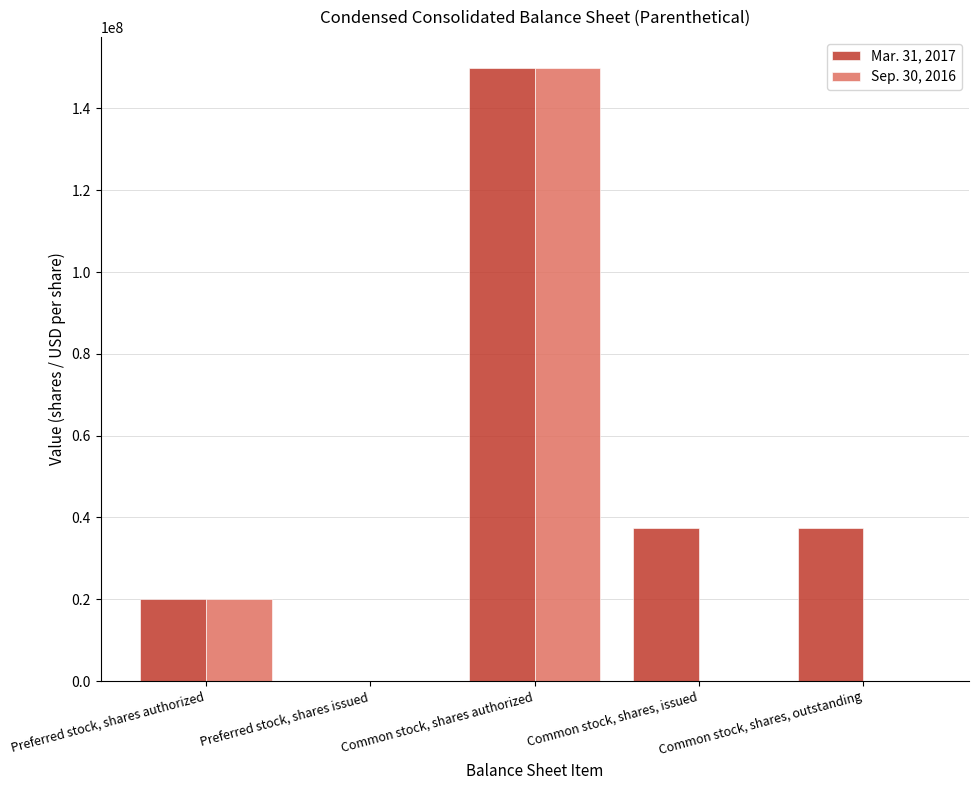

Reading right to left, list all the values displayed in this chart.

Mar. 31, 2017: Common stock, shares, outstanding=37538165	Common stock, shares, issued=37538165	Common stock, shares authorized=150000000	Preferred stock, shares issued=0	Preferred stock, shares authorized=20000000
Sep. 30, 2016: Common stock, shares, outstanding=0	Common stock, shares, issued=0	Common stock, shares authorized=150000000	Preferred stock, shares issued=0	Preferred stock, shares authorized=20000000